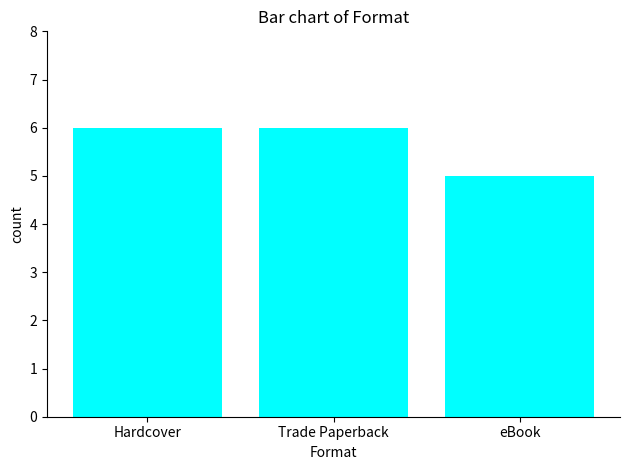

What is the difference between the values at Hardcover and eBook?

1